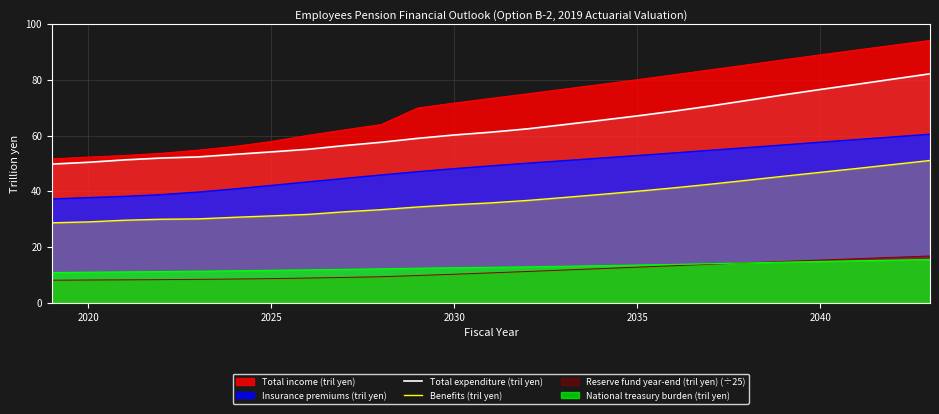

What is the spread (max minus min) of values at 2040?

74.2